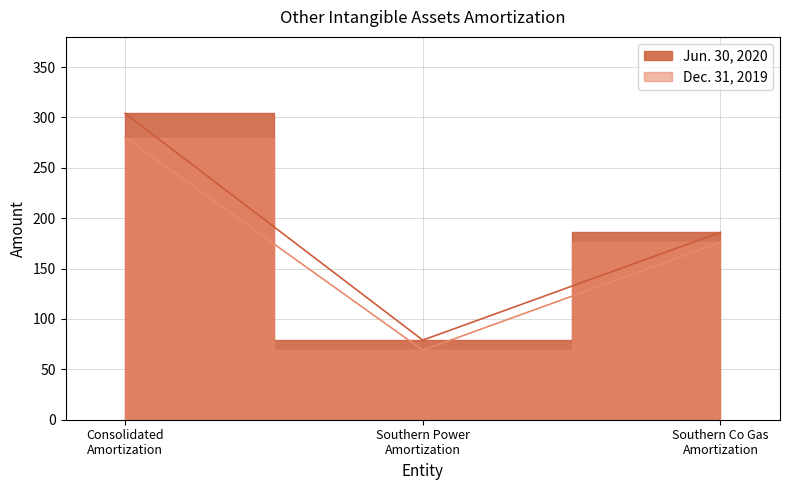

Does the chart display data point markers on the line(s)?

No